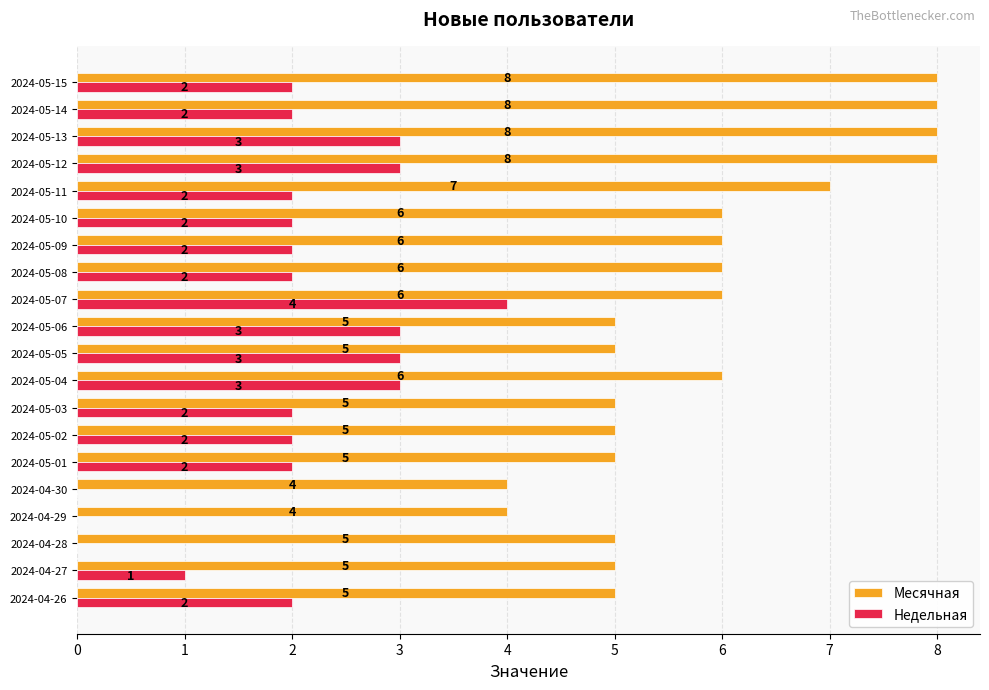

Which series changed the most between 2024-05-14 and 2024-04-26?

Месячная